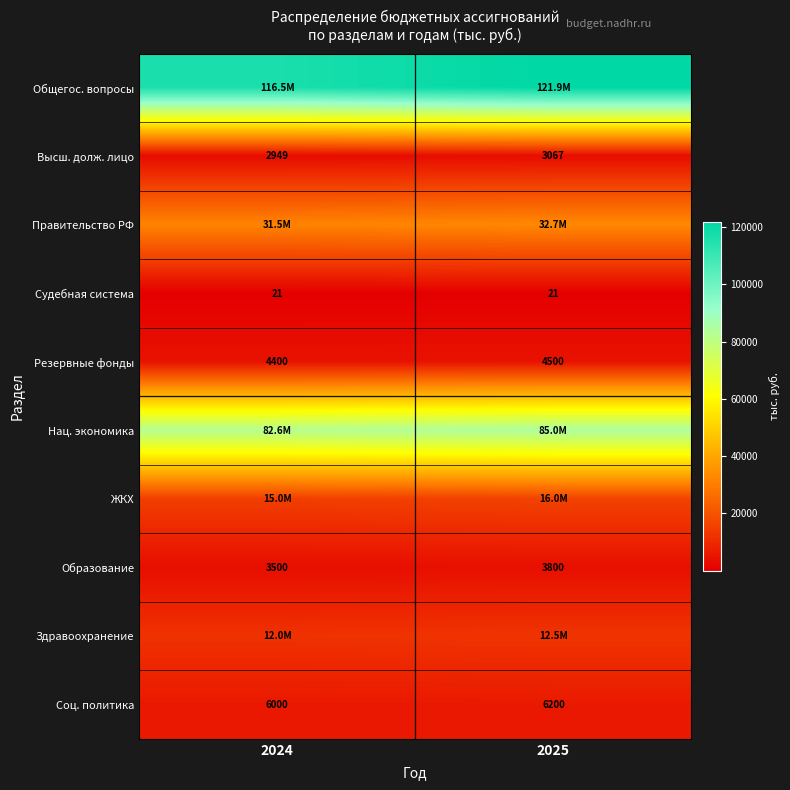

What is the sum of the ЖКХ values at 2025 and 2024?

31000.0